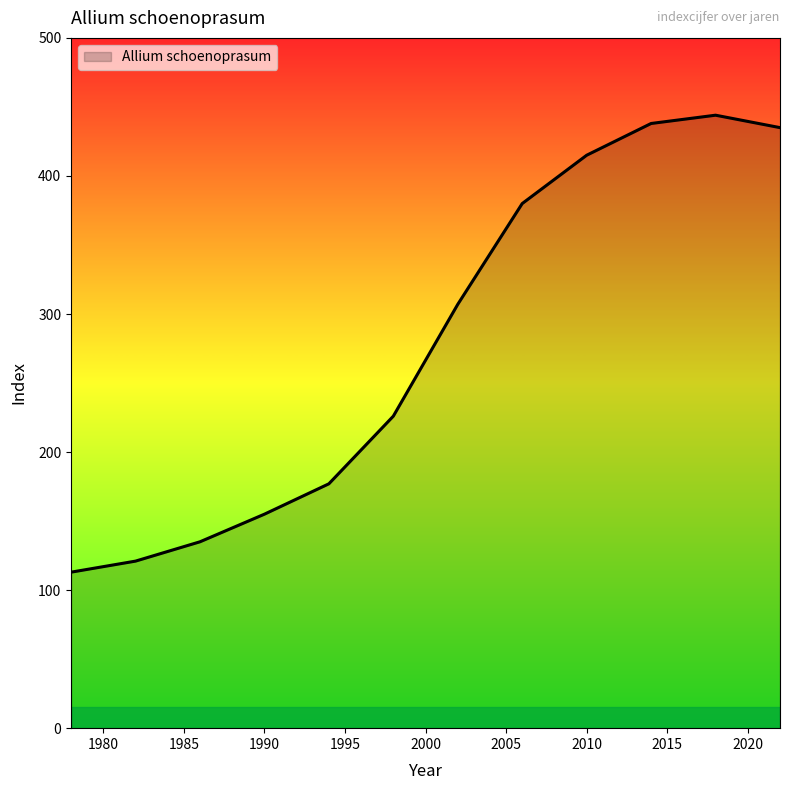

What is the difference between the maximum and minimum values?

331